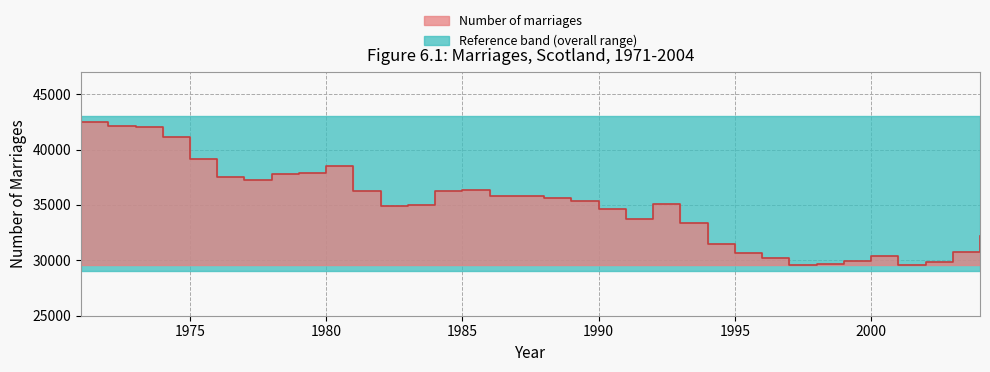

Is it true that the value at 1983 is 34962?

True